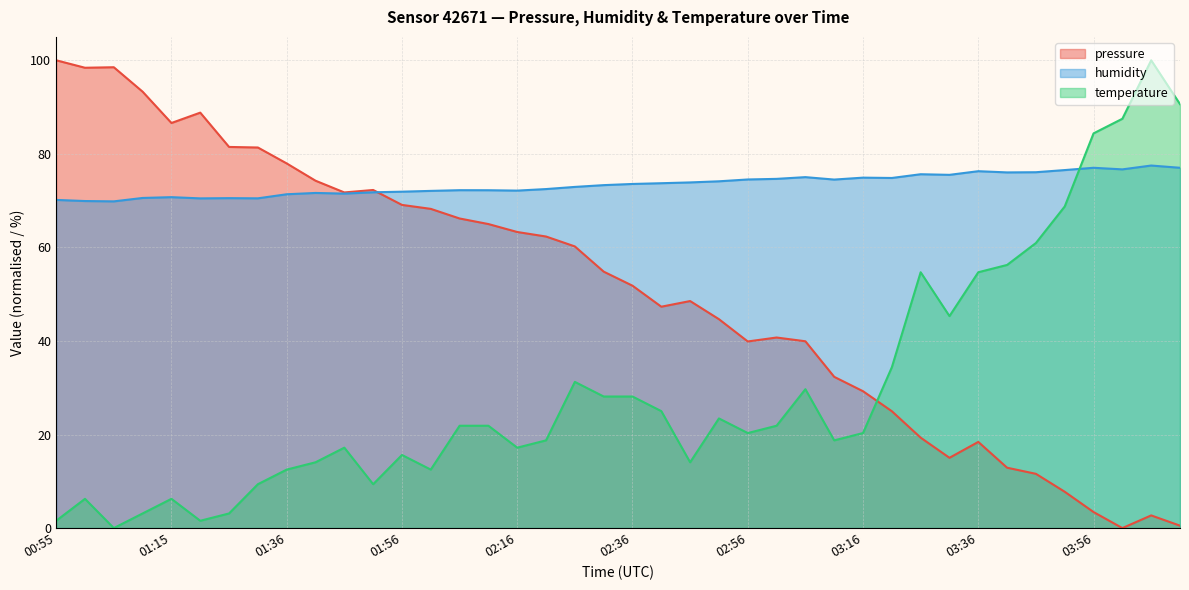

Is the value of temperature at 01:36 greater than the value of humidity at 02:16?

No